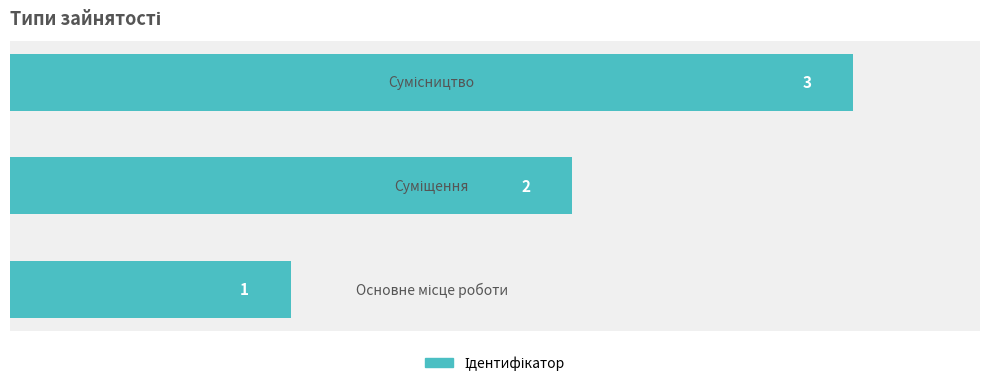

What is the sum of all values?

6